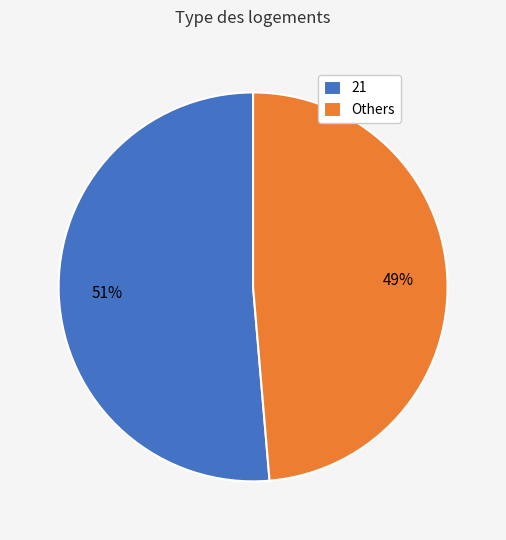

Is there any slice that represents more than half of the pie?

Yes